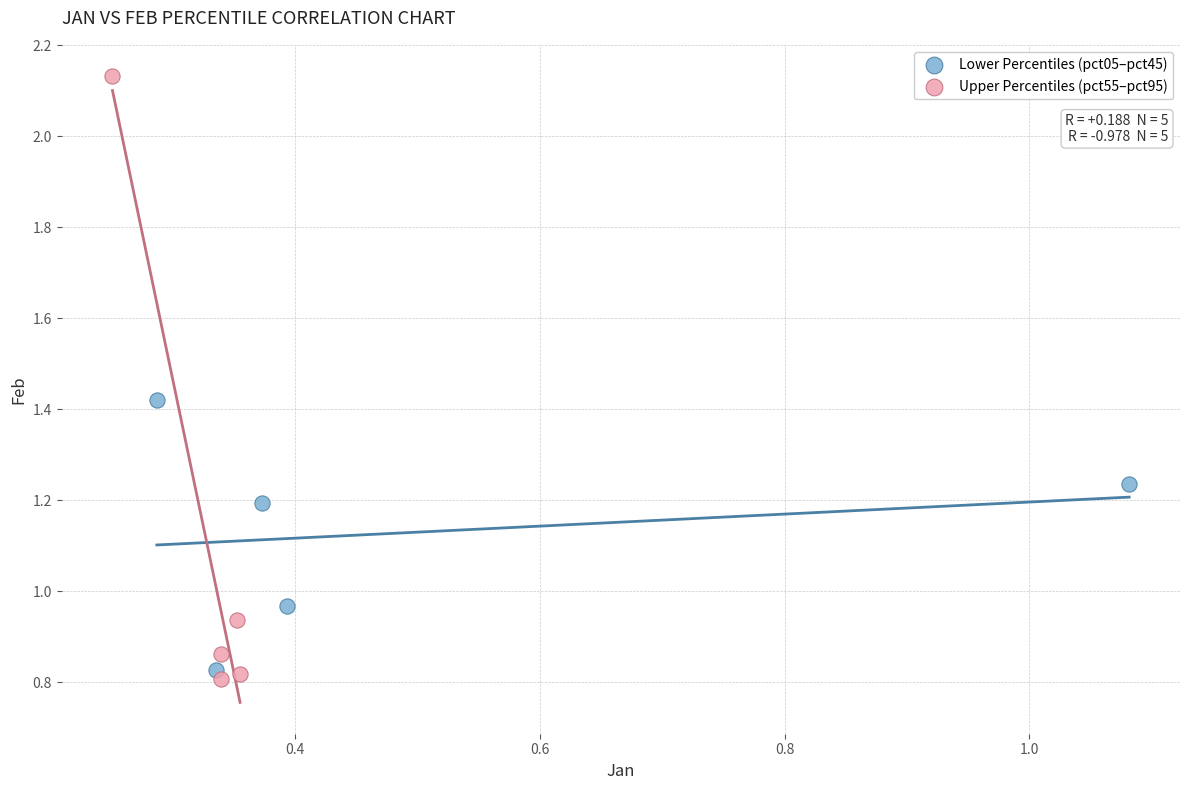

Which series reaches the maximum Y coordinate?

Upper Percentiles (pct55–pct95)